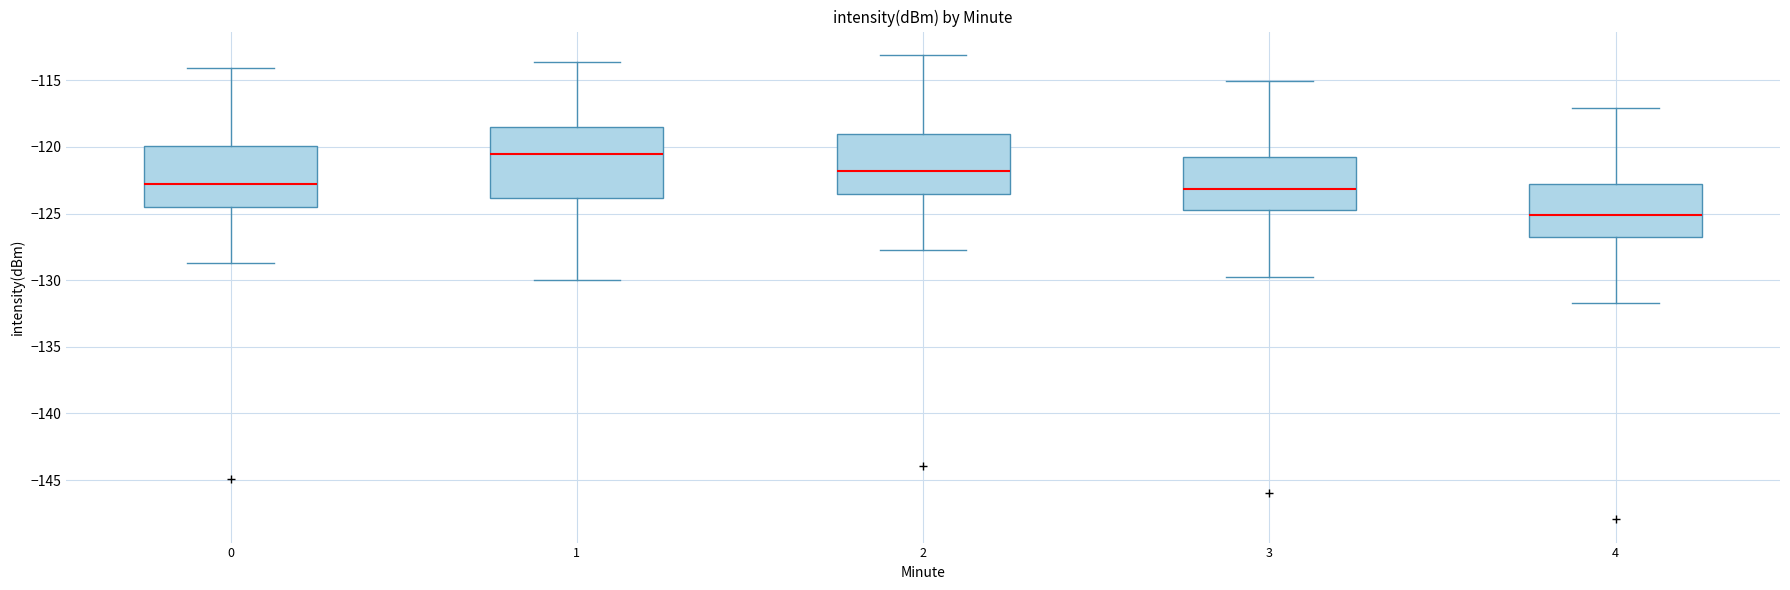

Which box's median line is the lowest?

4